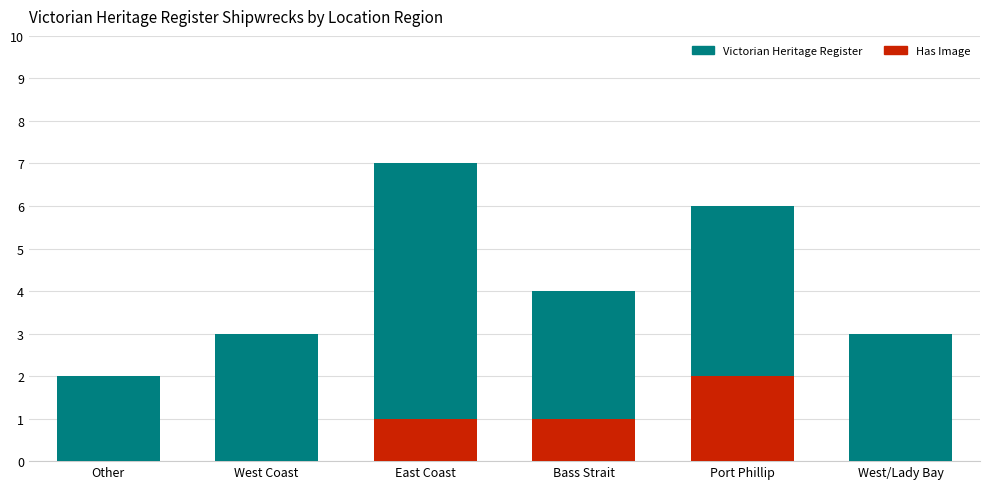

Between East Coast and West/Lady Bay, which is larger?

East Coast